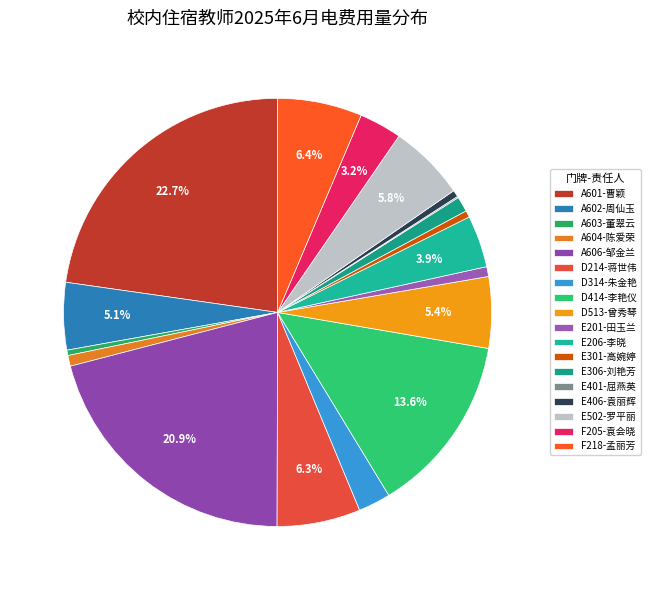

To the nearest percent, what percentage of the pie is A601-曹颖?

23%